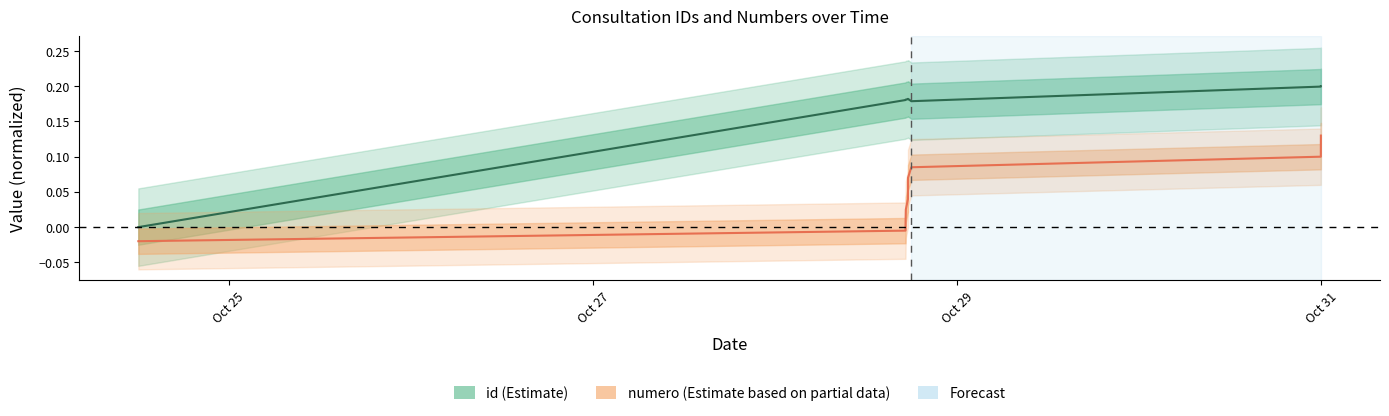

Which series changed the most between 2022-10-28 17:10:32 and 2022-10-30 23:55:50?

numero